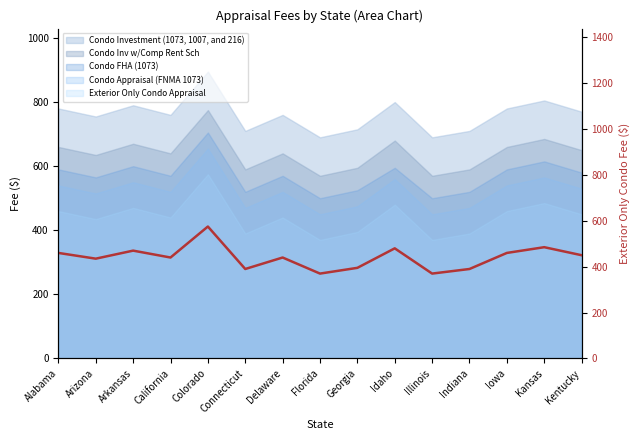

Rank the categories by value from lowest to highest.

Florida, Illinois, Connecticut, Indiana, Georgia, Arizona, California, Delaware, Kentucky, Alabama, Iowa, Arkansas, Idaho, Kansas, Colorado